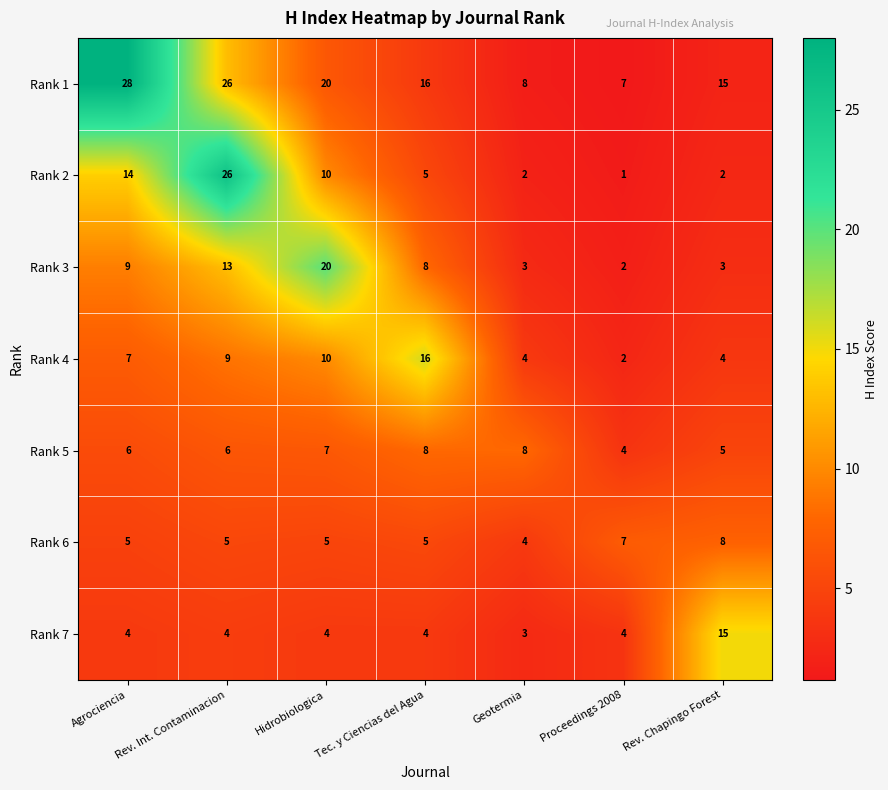

Which category has the lowest value across all series?

Proceedings 2008